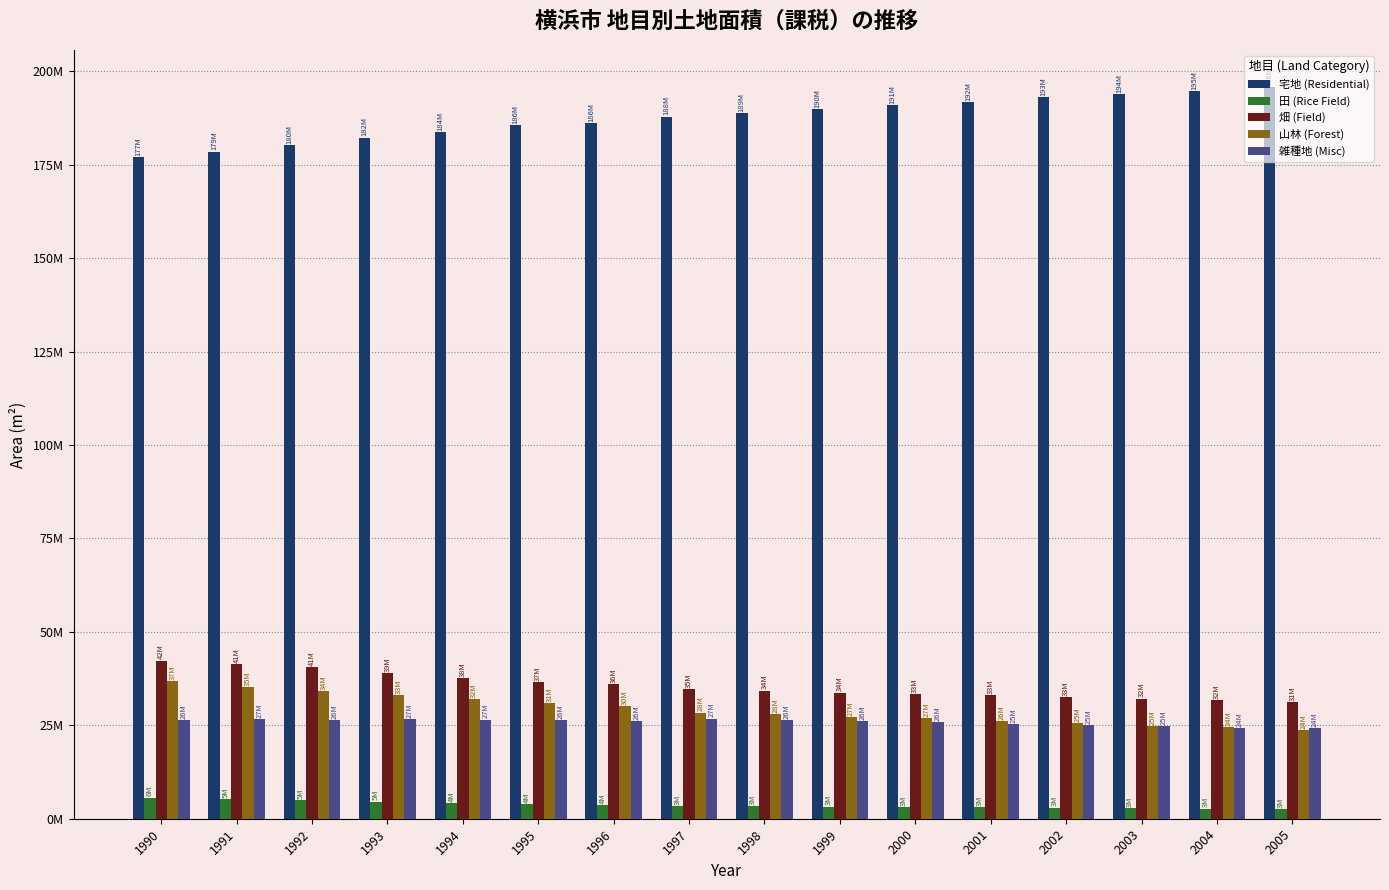

Read the 宅地 (Residential) value at 1999.

189867129